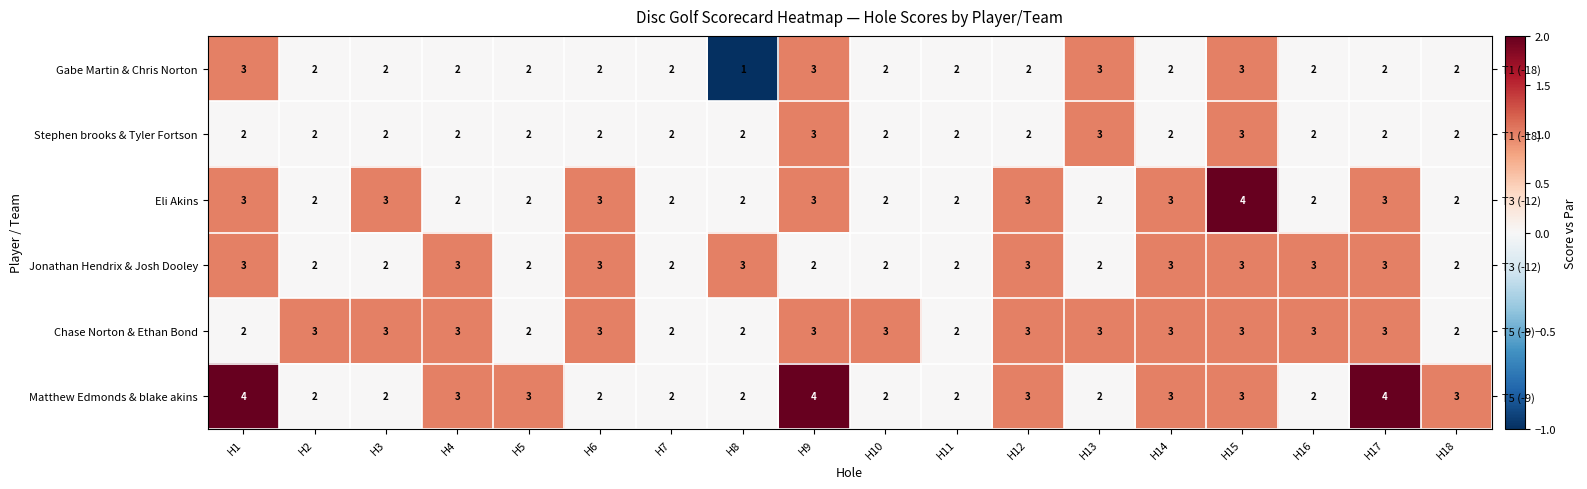

What is the total value across all series at H12?

4